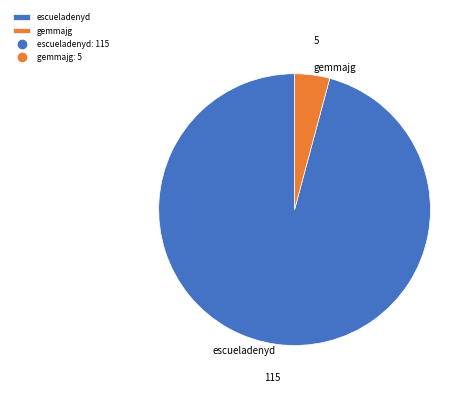

Rank the categories by value from highest to lowest.

escueladenyd, gemmajg